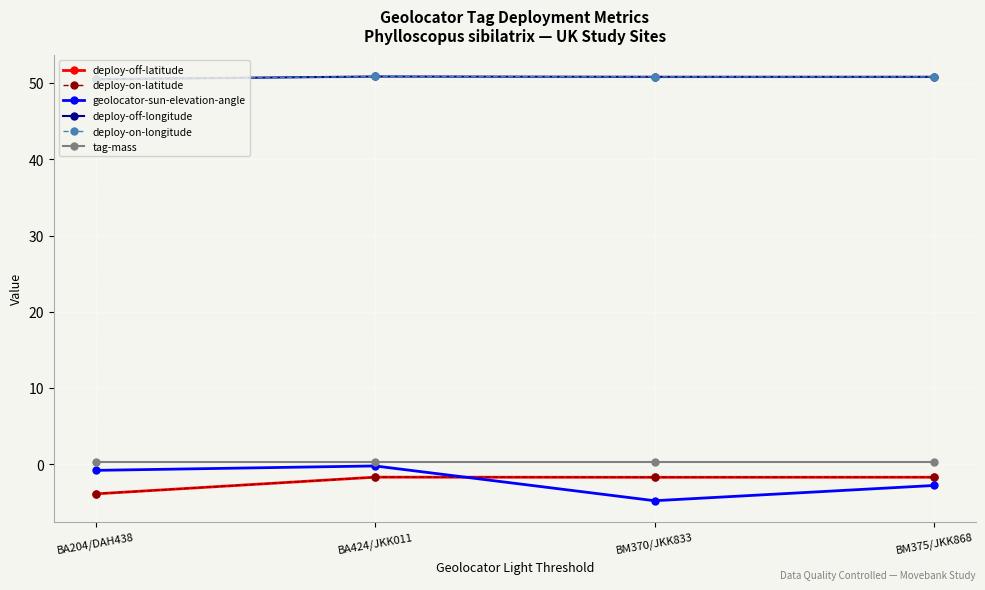

Count the deploy-off-longitude values in the range 50 to 51.

4